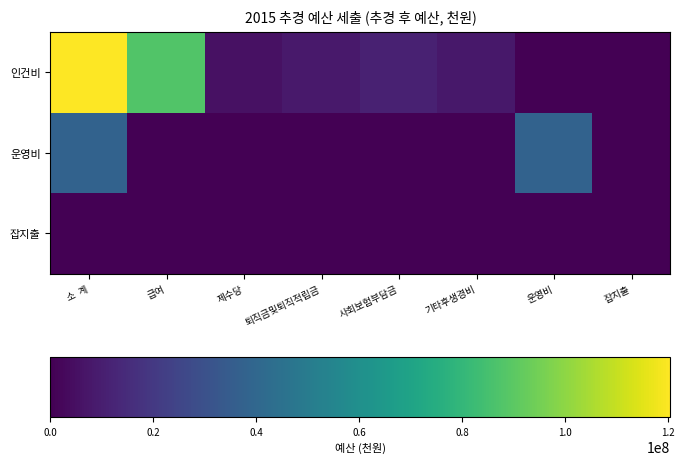

Reading right to left, what are all the values shown in this chart?

인건비: 잡지출=0	운영비=0	기타후생경비=7602000	사회보험부담금=11172000	퇴직금및퇴직적립금=8400000	제수당=5400000	급여=87842000	소  계=120416000
운영비: 잡지출=0	운영비=37722000	기타후생경비=0	사회보험부담금=0	퇴직금및퇴직적립금=0	제수당=0	급여=0	소  계=37722000
잡지출: 잡지출=10000	운영비=0	기타후생경비=0	사회보험부담금=0	퇴직금및퇴직적립금=0	제수당=0	급여=0	소  계=10000